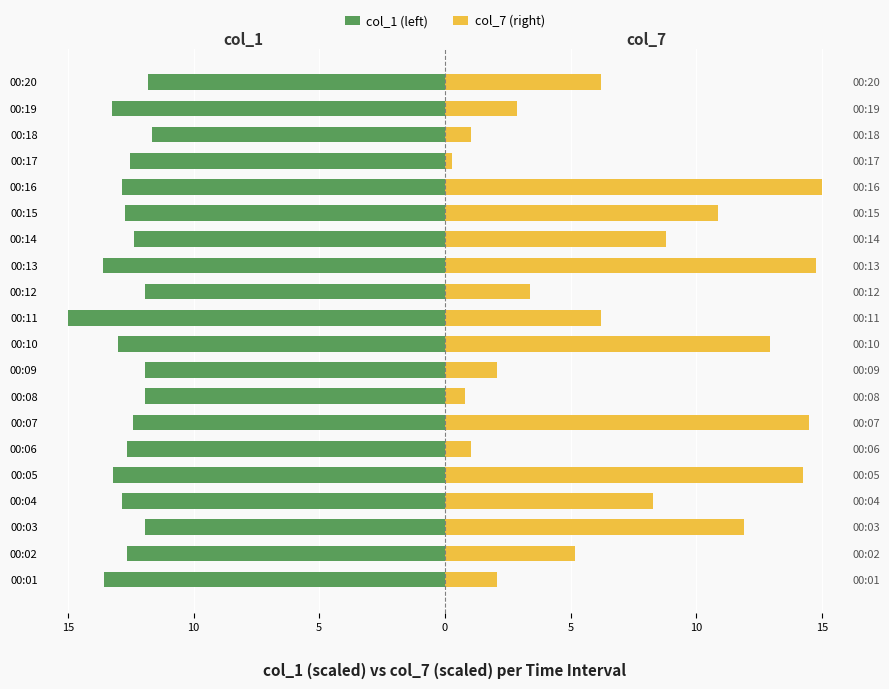

What are all the series names shown in the legend?

col_1 (left), col_7 (right)